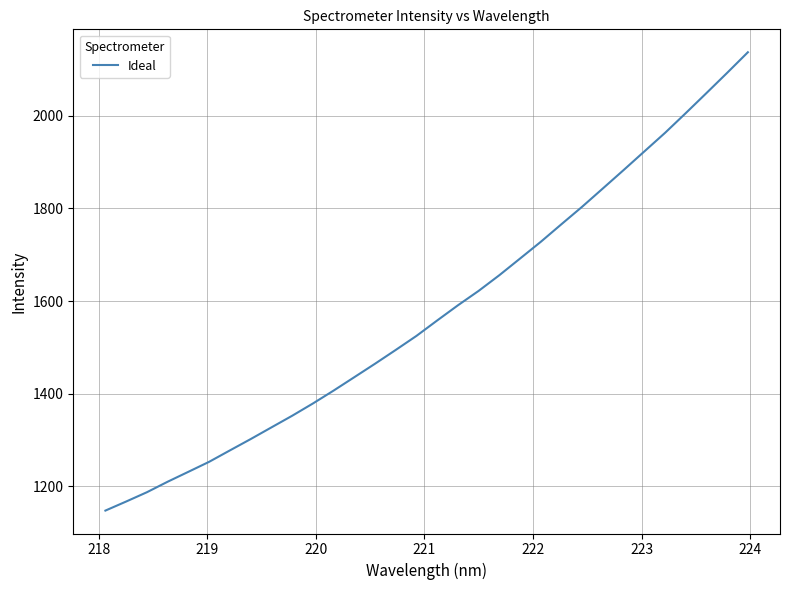

How many values are below 1558?

16